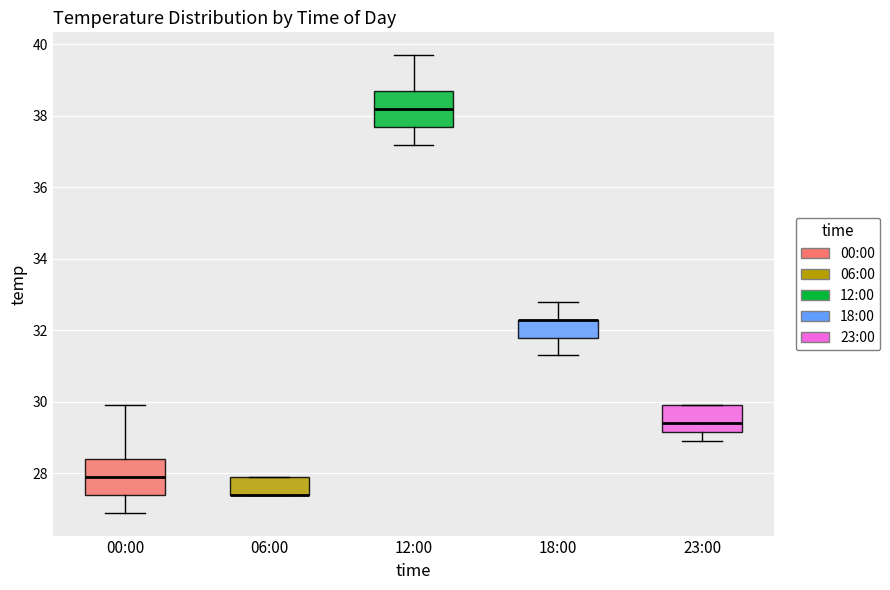

Reading left to right, transcribe this box plot: for each box, give where its median line is, the range the box spans, and where its two whiskers end, as read against the y-axis. The values are not printed on the chart, so give them approximately, as read against the axis.

00:00: median 28.0, box 27.4 to 28.4, whiskers 27.0 to 30.0
06:00: median 27.4 (drawn on the box's lower edge), box 27.4 to 28.0, whiskers 27.4 to 28.0
12:00: median 38.2, box 37.8 to 38.8, whiskers 37.2 to 39.8
18:00: median 32.4 (drawn on the box's upper edge), box 31.8 to 32.4, whiskers 31.4 to 32.8
23:00: median 29.4, box 29.2 to 30.0, whiskers 29.0 to 30.0